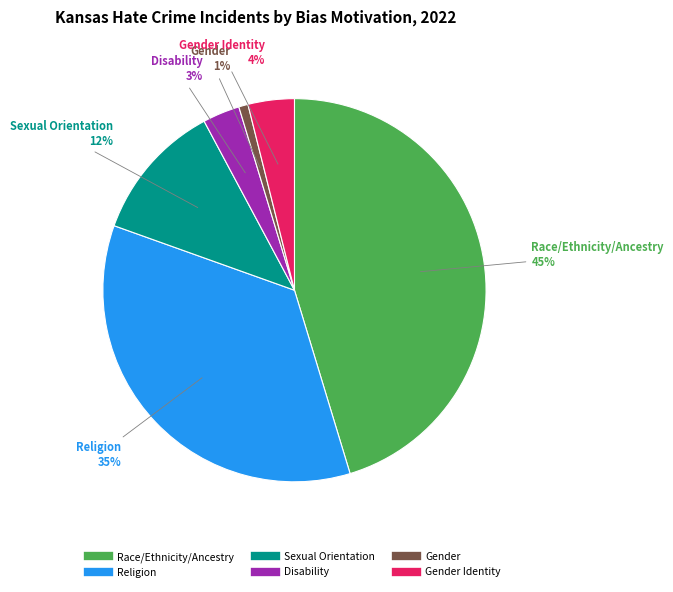

Does any single category account for the majority?

No